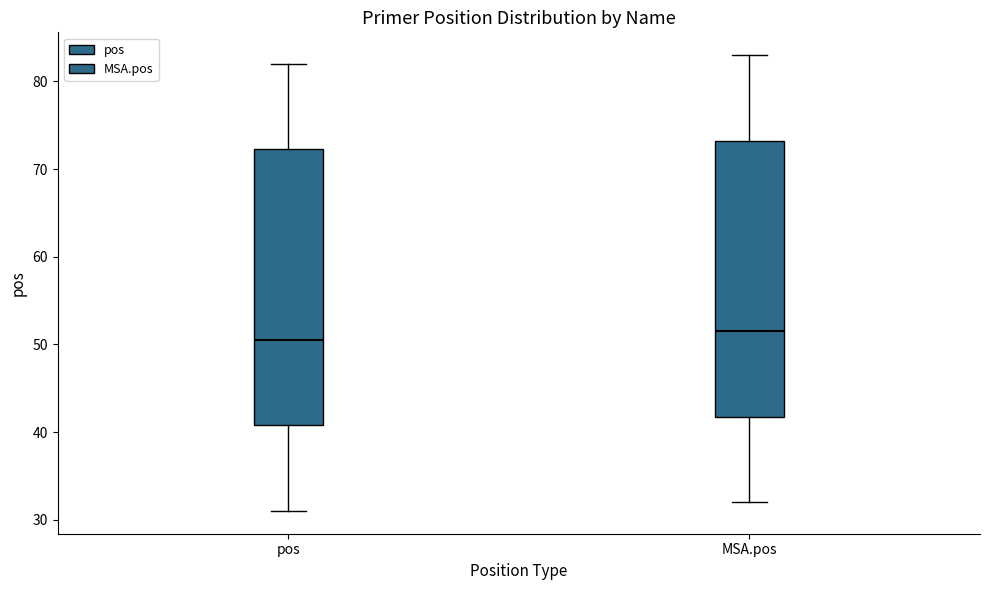

Where does the lower whisker of the box for MSA.pos end on the y-axis? The values are not printed on the chart, so give them approximately, as read against the axis.

32